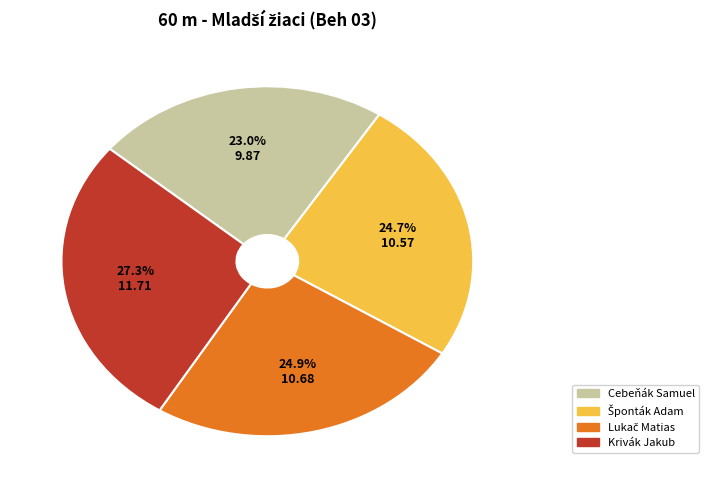

Count the number of slices in the pie.

4